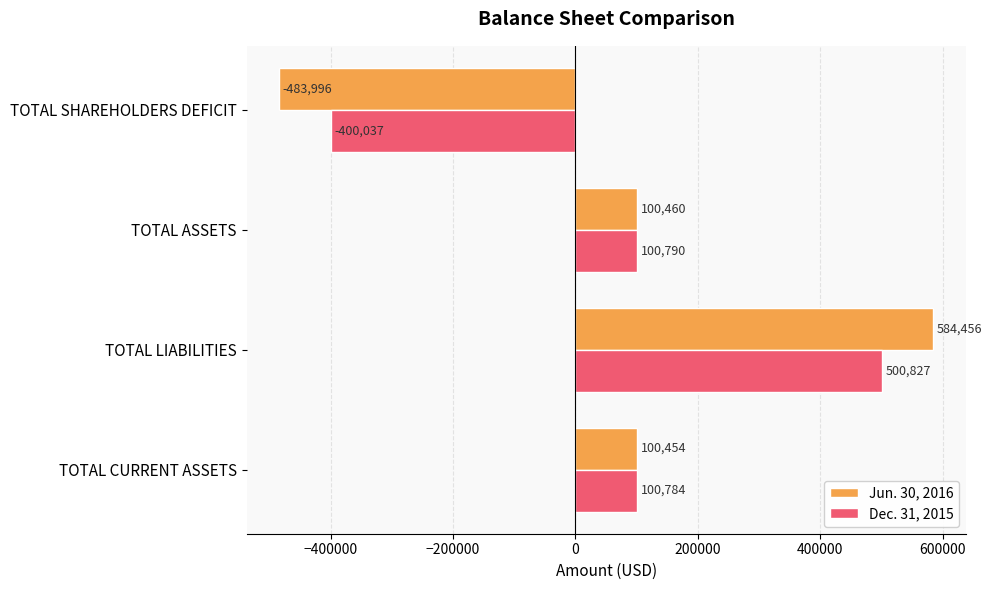

Which series has the largest total across all categories?

Dec. 31, 2015